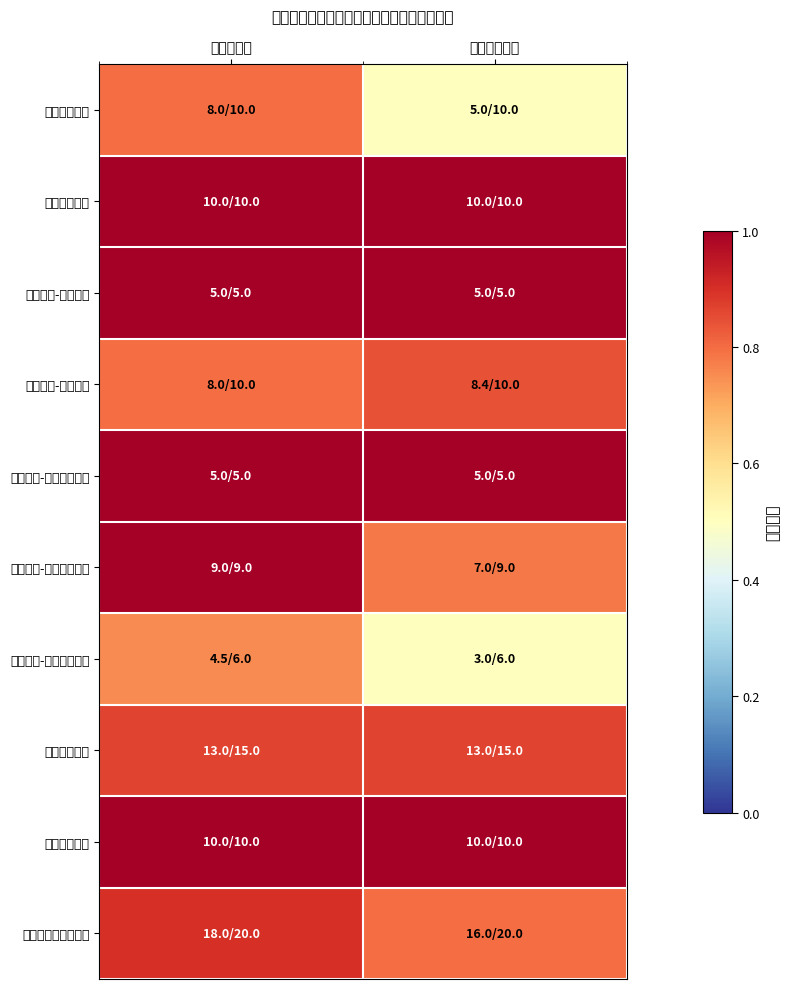

How many distinct data groups are displayed?

10